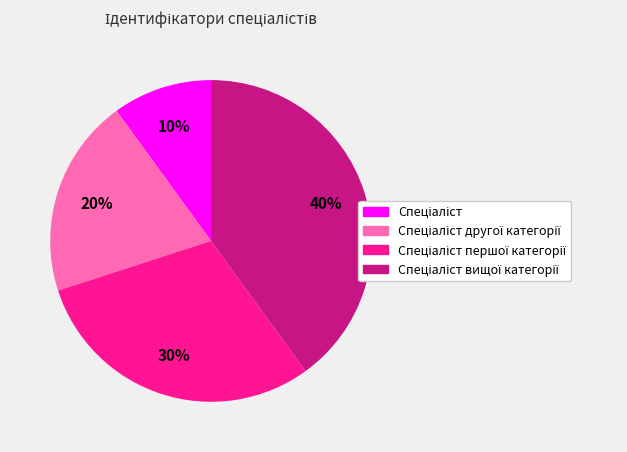

Is there a majority slice in this chart?

No